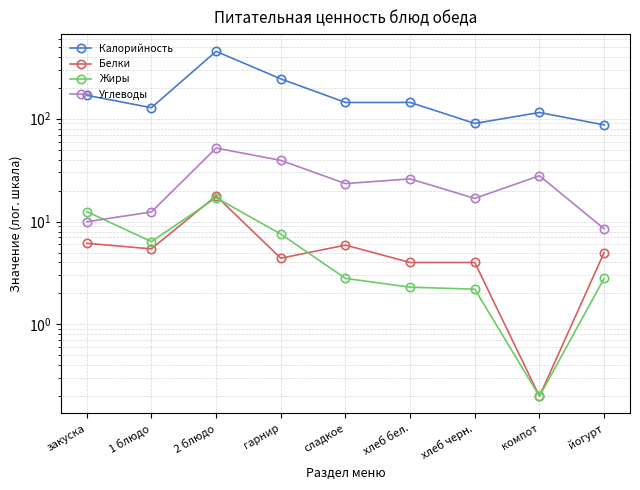

The value of Белки at хлеб черн. is 2.2. True or false?

False